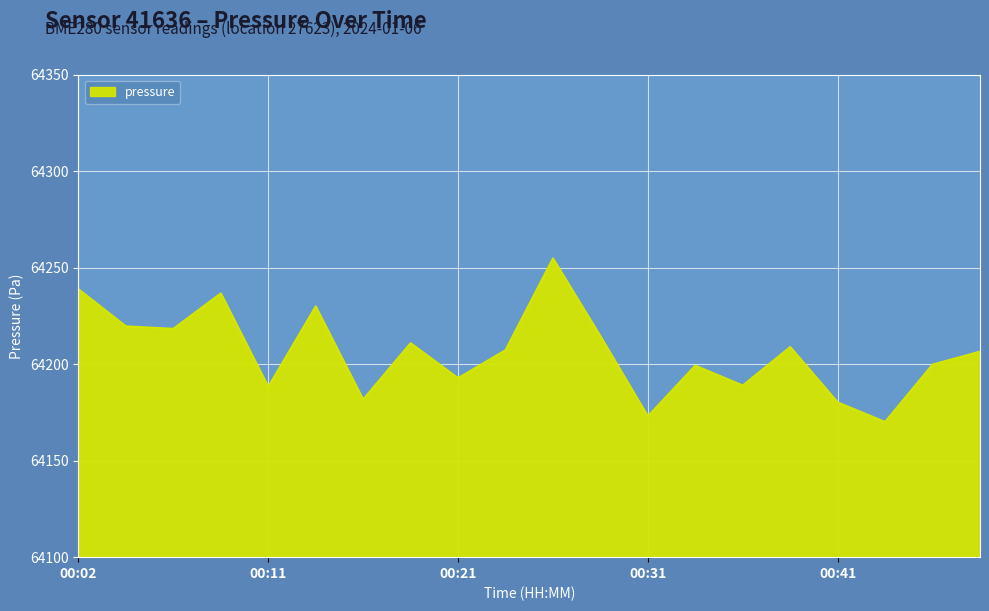

What is the minimum value shown in the chart?

64170.0